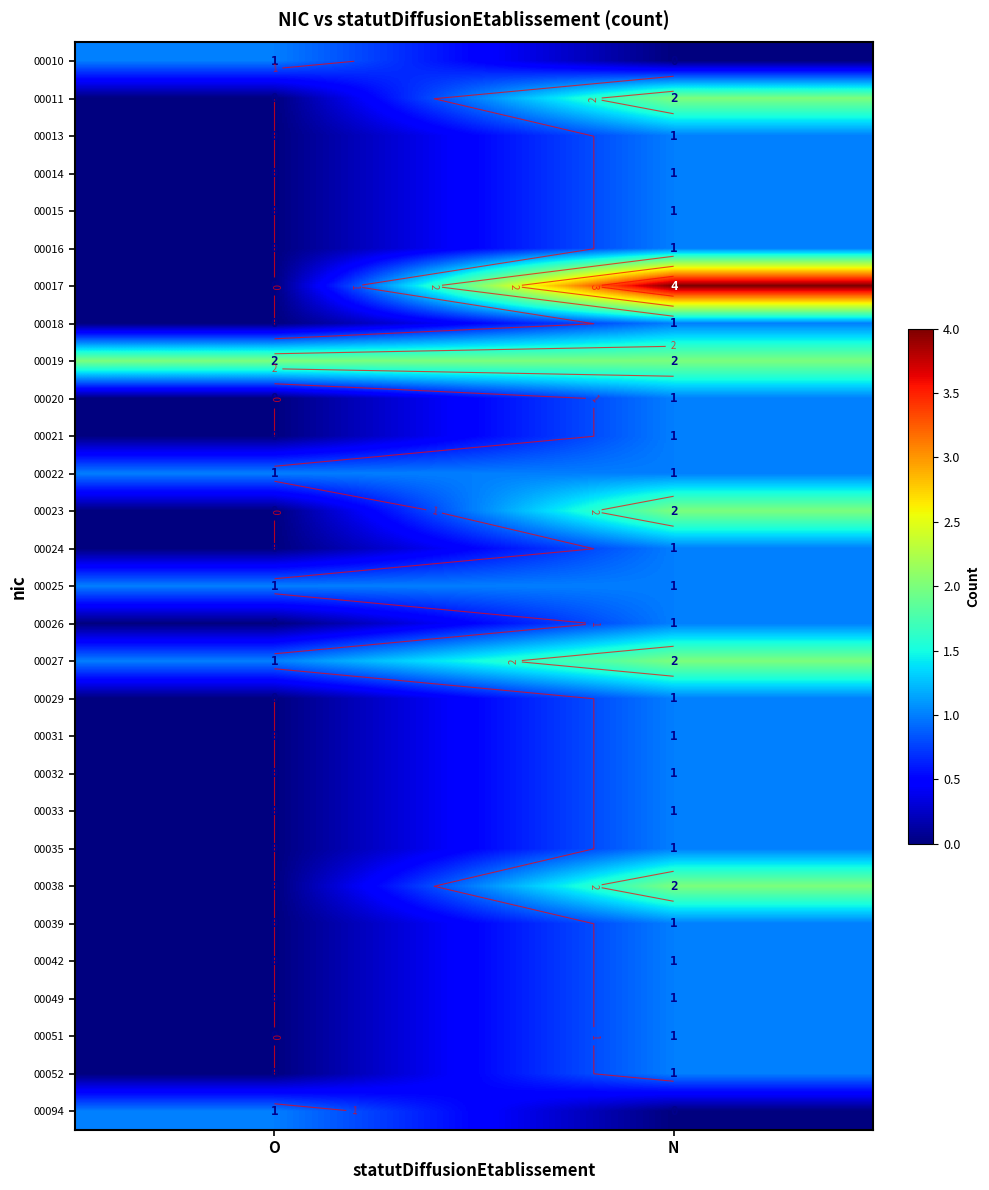

What is the difference between the 00015 values at O and N?

1